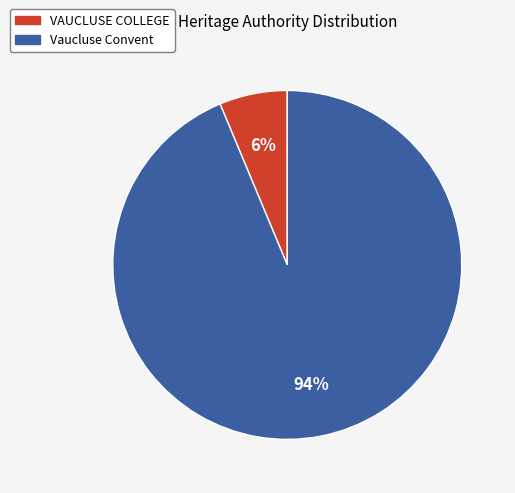

How many segments does this pie chart have?

2